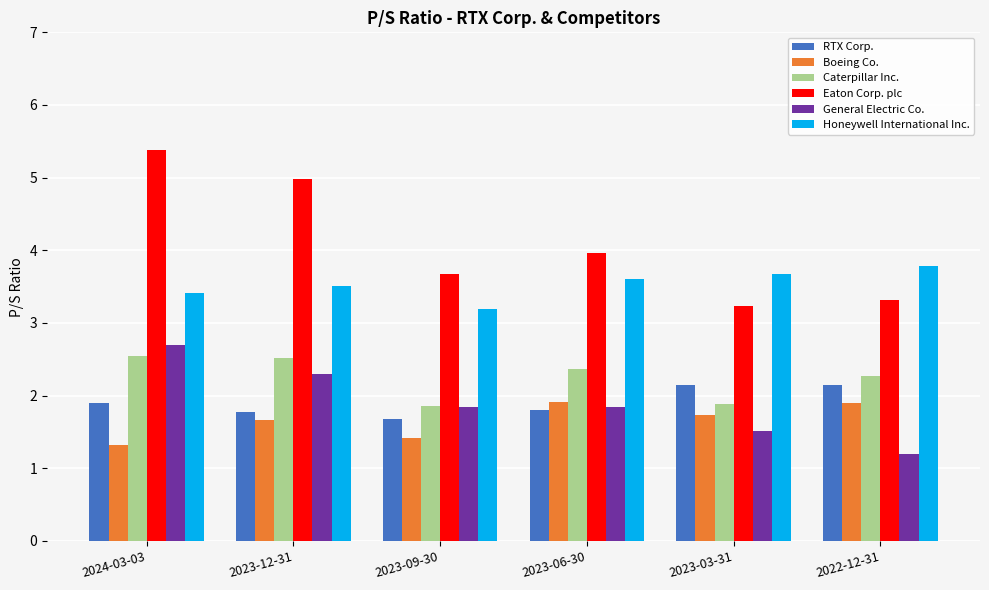

What is the difference between the highest and lowest values at 2024-03-03?

4.1